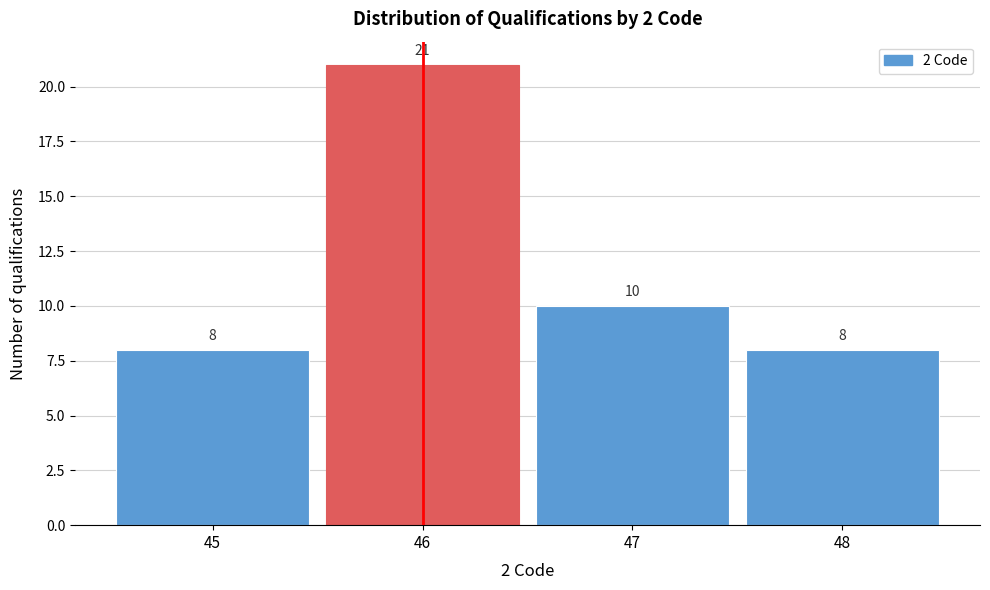

How tall is the bar that spans 45.5 to 46.5 on the x-axis?

21